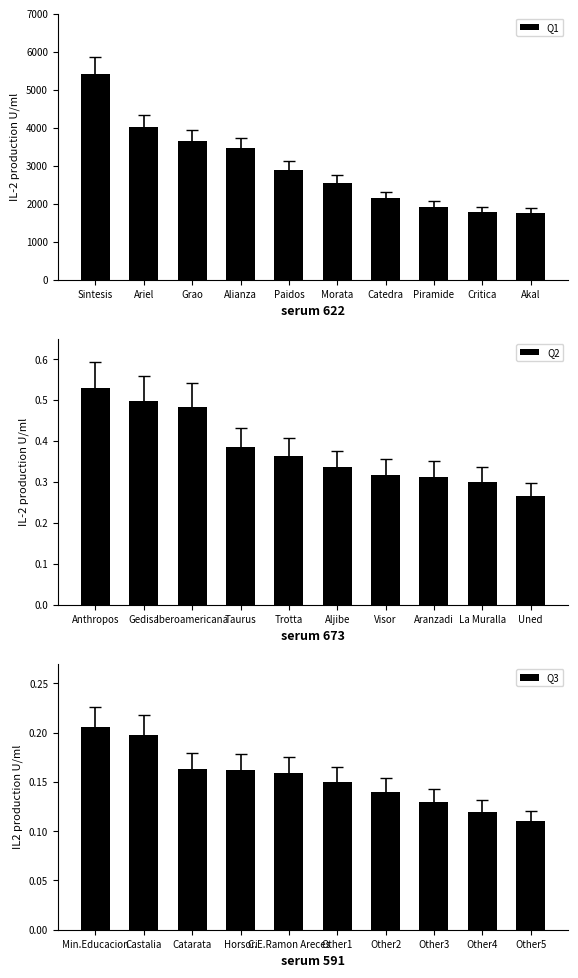

What is the sum of the Q1 values at Akal and Alianza?

5210